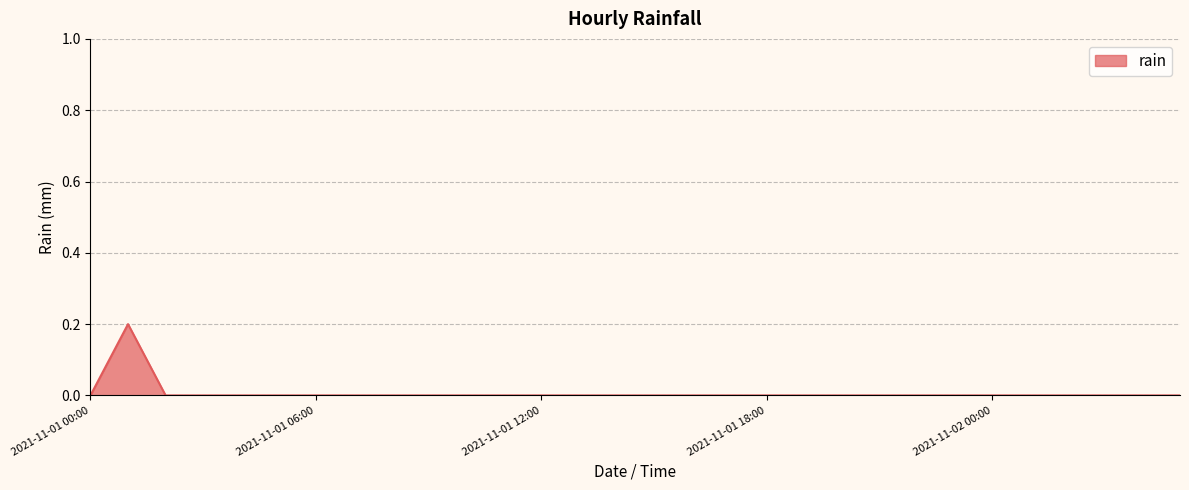

Is this an area chart (filled region under the line)?

Yes